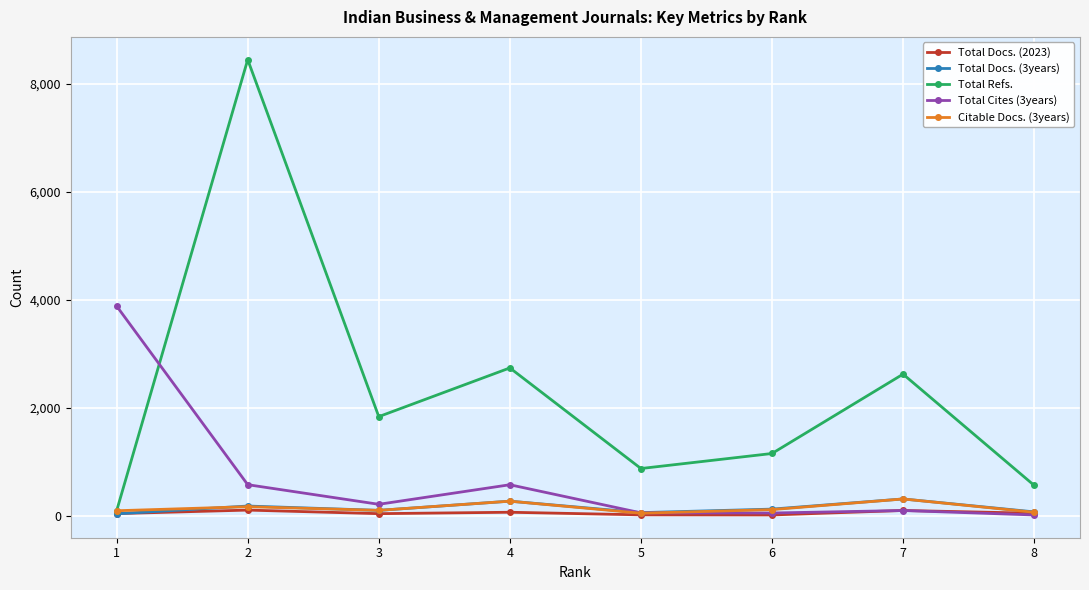

Is this an area chart (filled region under the line)?

No